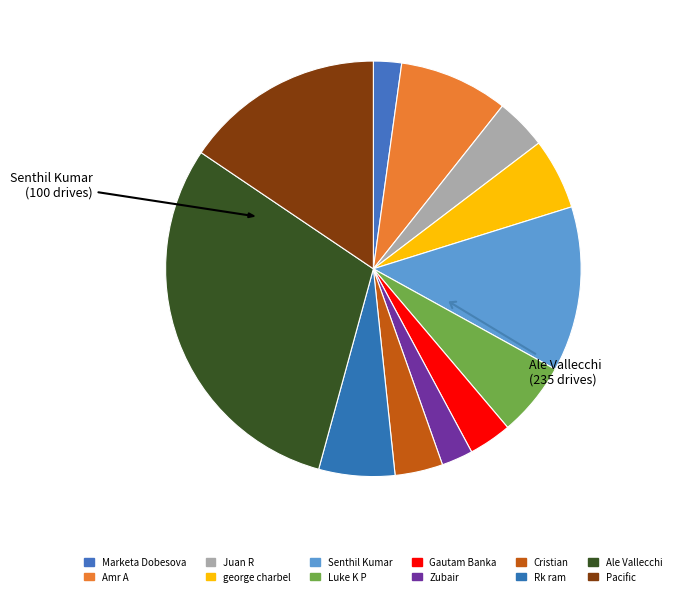

The george charbel slice represents 20% of the pie. True or false?

False